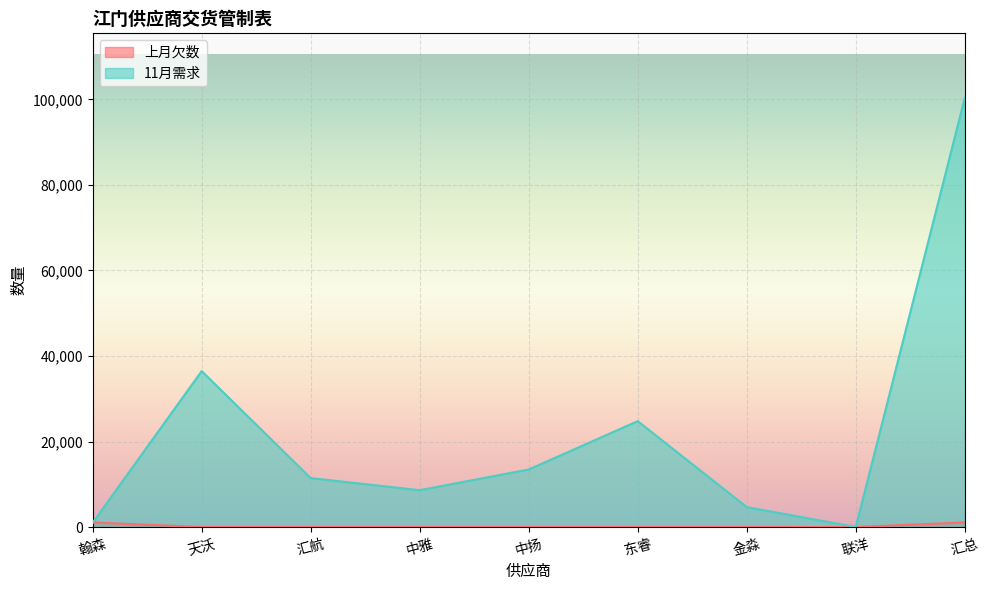

How many data points in 11月需求 are less than 11441?

4